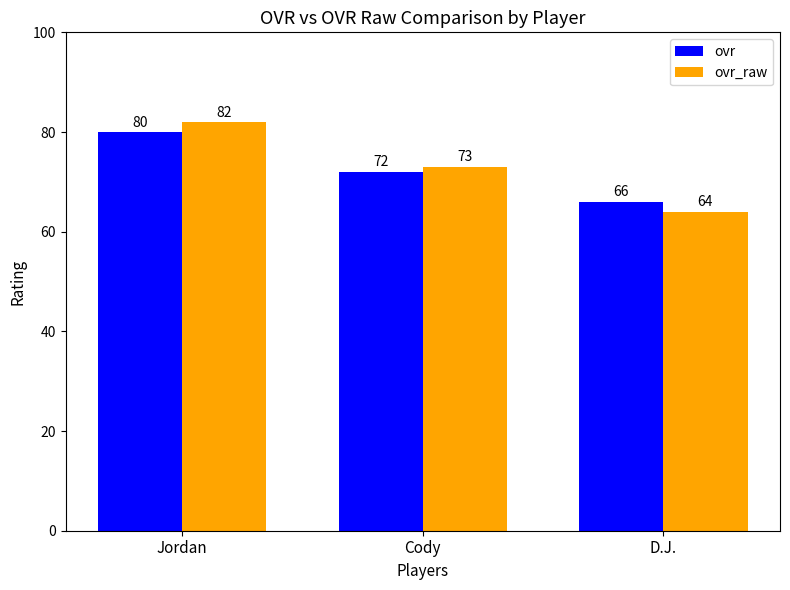

Are the bars grouped side by side (vs. stacked)?

Yes